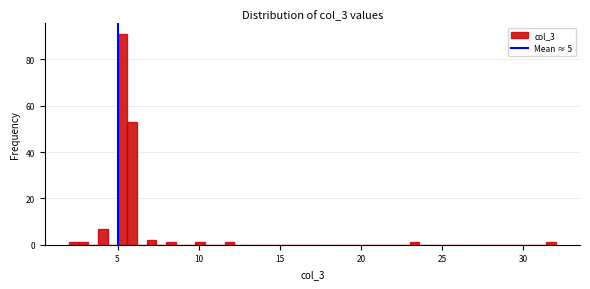

Around what value on the x-axis is the tallest bar? Give the approximate position of its centre, as read against the axis.

5.5